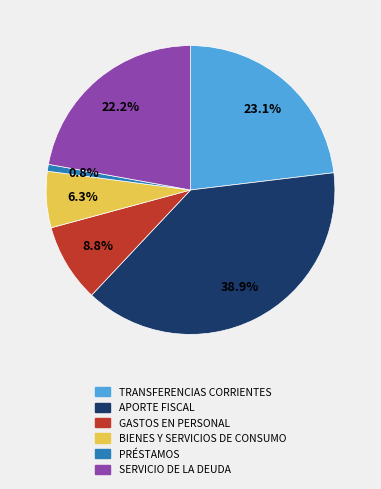

Is the sum of APORTE FISCAL and BIENES Y SERVICIOS DE CONSUMO greater than half?

No